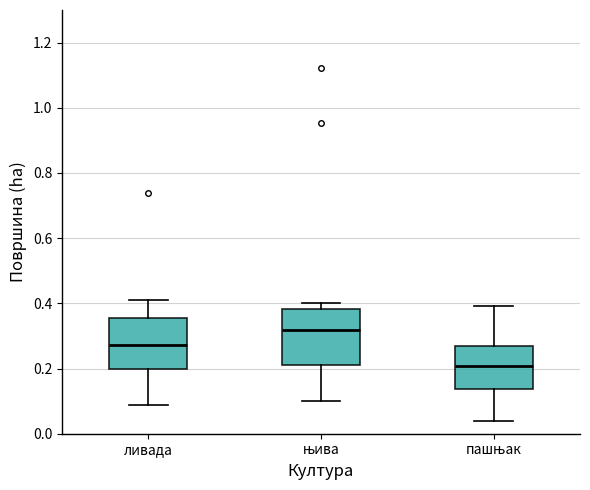

Where does the upper whisker of the box for пашњак end on the y-axis? The values are not printed on the chart, so give them approximately, as read against the axis.

0.40